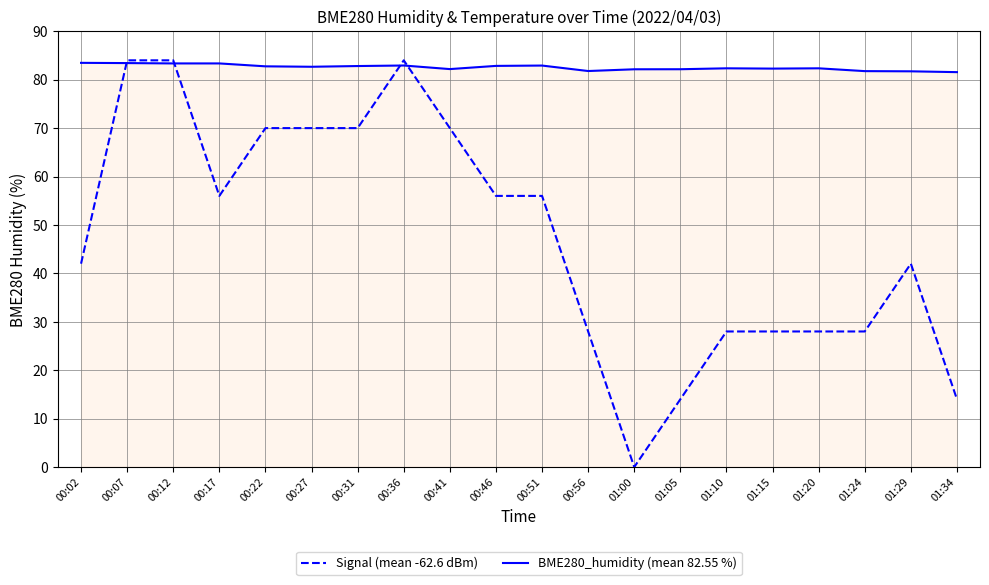

Which series changed the most between 00:51 and 01:15?

Signal (mean -62.6 dBm)